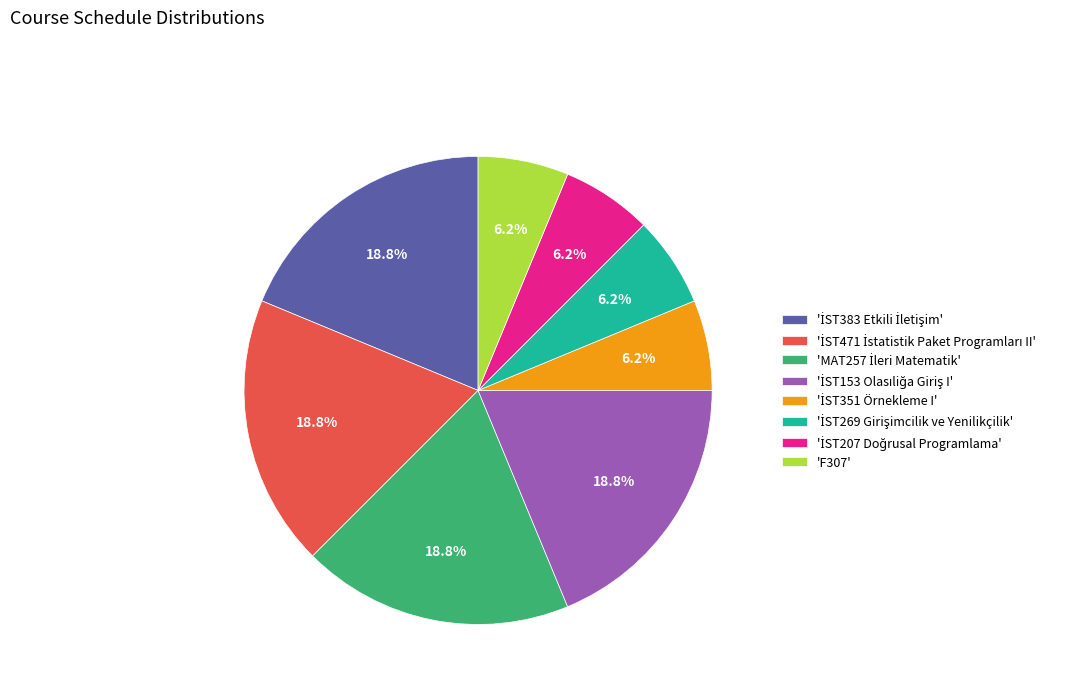

Is there any slice that represents more than half of the pie?

No